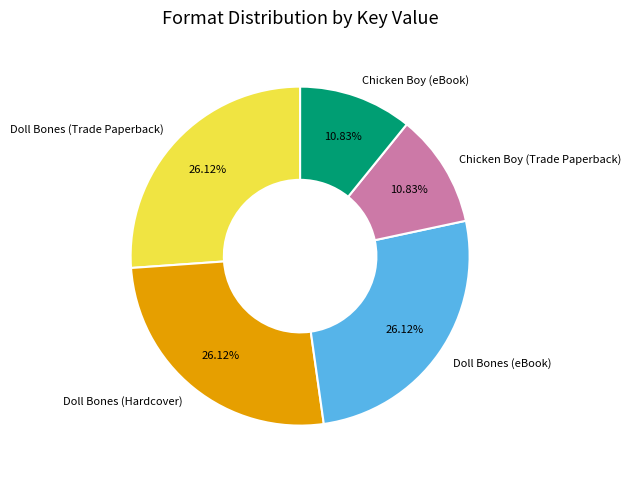

How much of the chart is everything except Doll Bones (Hardcover)?

73.9%